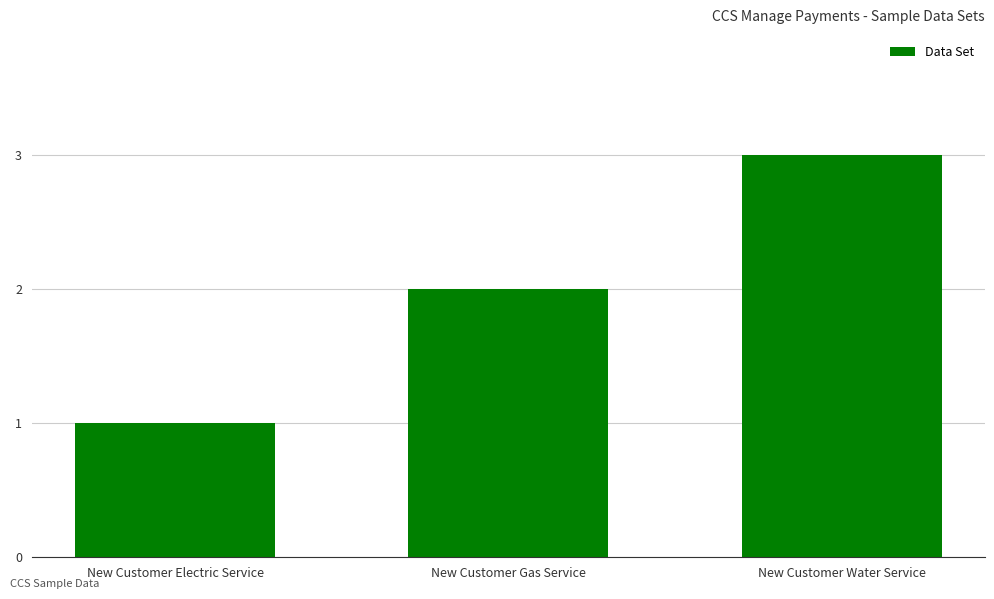

Rank the categories by value from lowest to highest.

New Customer Electric Service, New Customer Gas Service, New Customer Water Service